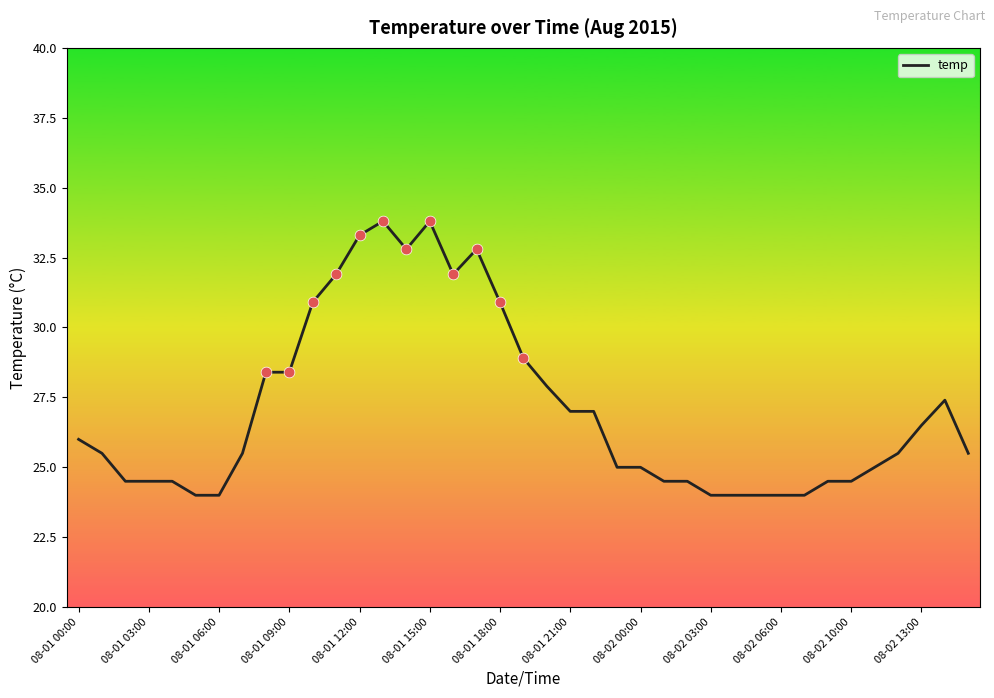

What is the difference between the maximum and minimum values?

9.8